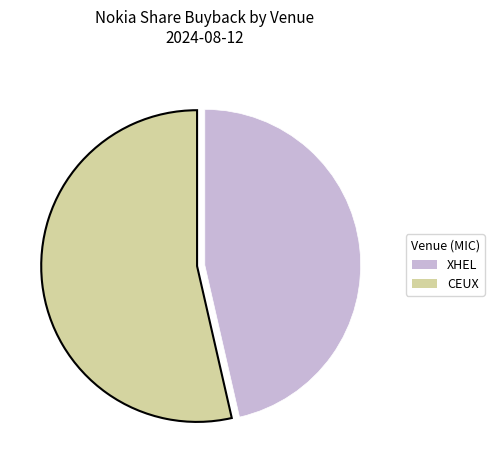

Which slice is the smallest?

XHEL